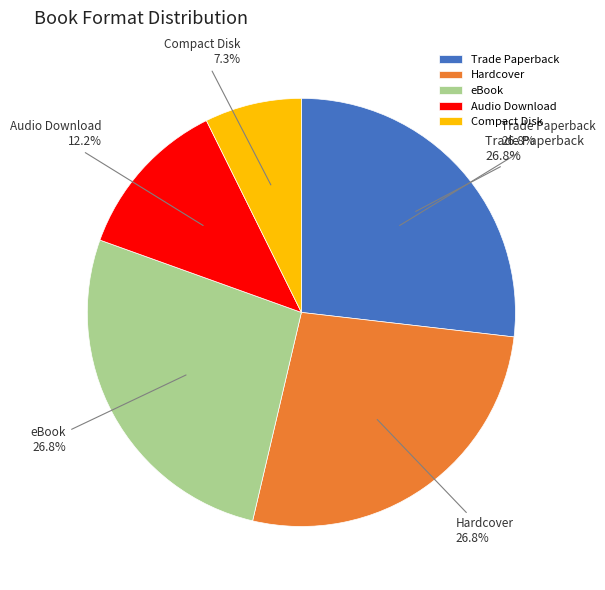

Count the number of slices in the pie.

5